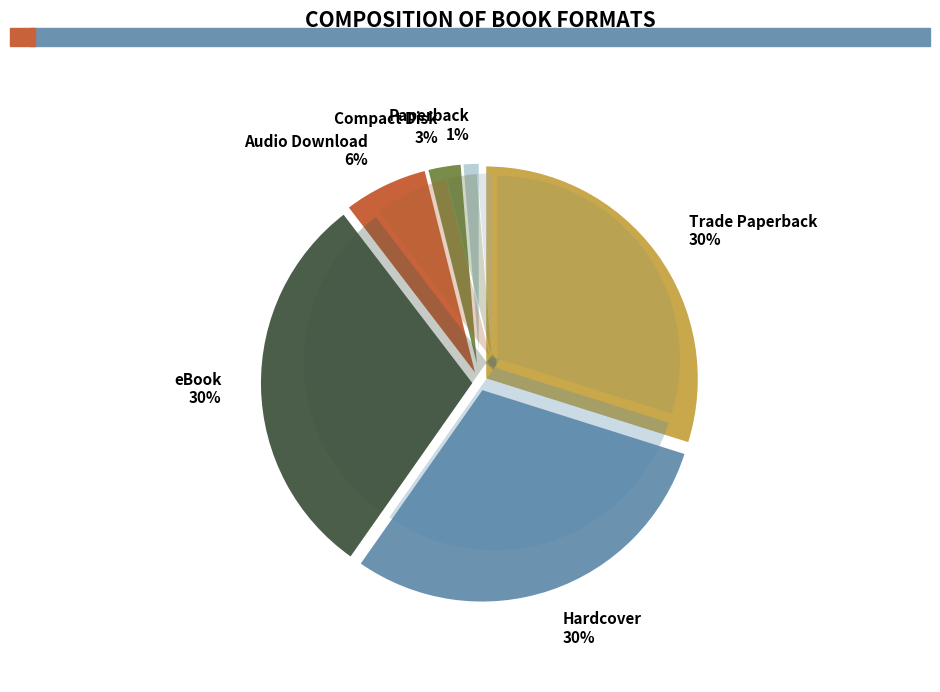

How many slices are in this pie chart?

6